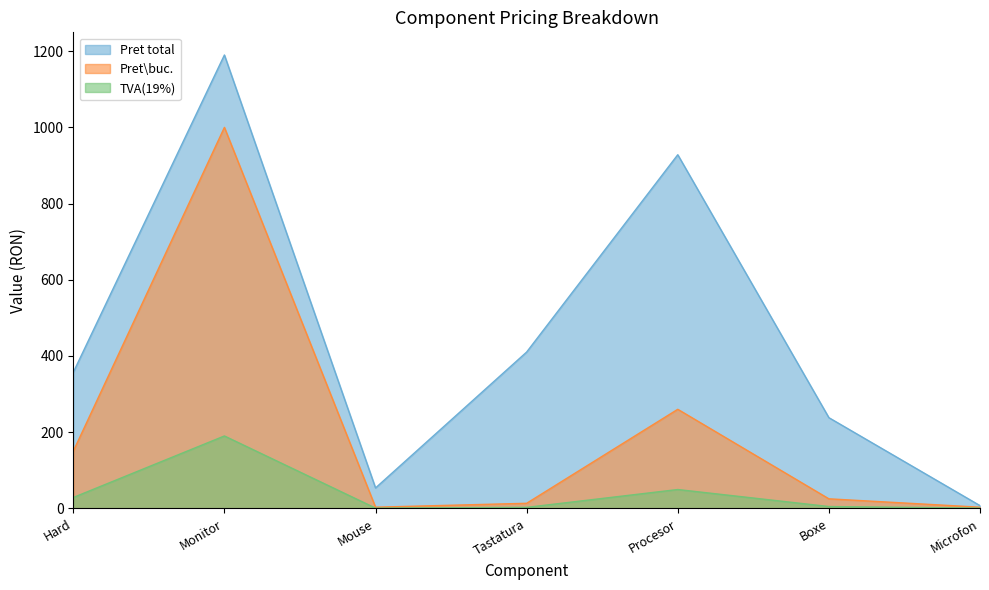

What is the sum of all Pret total values?

3184.2